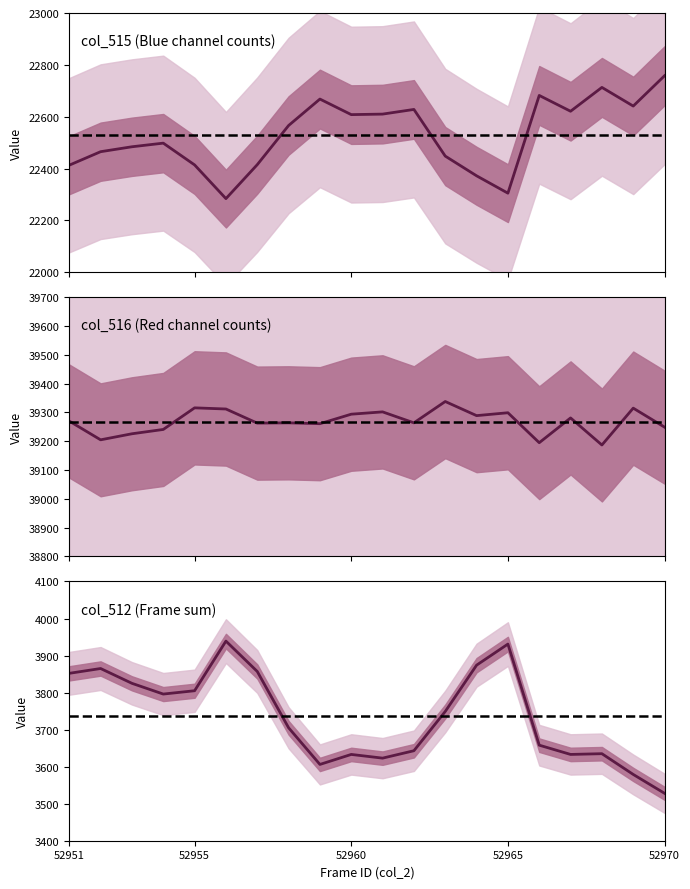

Reading right to left, what are all the values shown in this chart?

col_515: 52970=22758	52969=22641	52968=22713	52967=22621	52966=22682	52965=22305	52964=22372	52963=22448	52962=22628	52961=22610	52960=22608	52959=22668	52958=22566	52957=22415	52956=22284	52955=22414	52954=22498	52953=22484	52952=22465	52951=22413
col_516: 52970=39249	52969=39315	52968=39187	52967=39281	52966=39195	52965=39299	52964=39289	52963=39338	52962=39264	52961=39302	52960=39294	52959=39261	52958=39264	52957=39263	52956=39312	52955=39316	52954=39241	52953=39226	52952=39205	52951=39270
col_512: 52970=3528	52969=3579	52968=3635	52967=3633	52966=3658	52965=3931	52964=3874	52963=3749	52962=3643	52961=3623	52960=3633	52959=3606	52958=3705	52957=3857	52956=3939	52955=3805	52954=3796	52953=3825	52952=3865	52951=3852